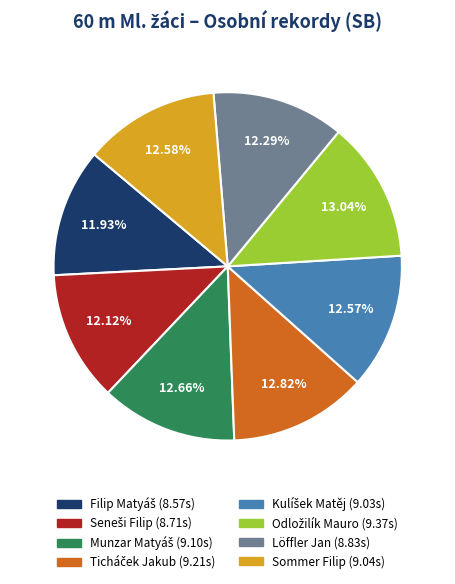

Is there a majority slice in this chart?

No